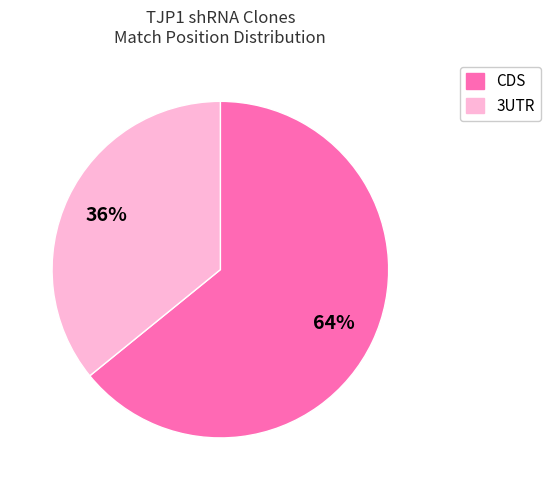

Does any single category account for the majority?

Yes